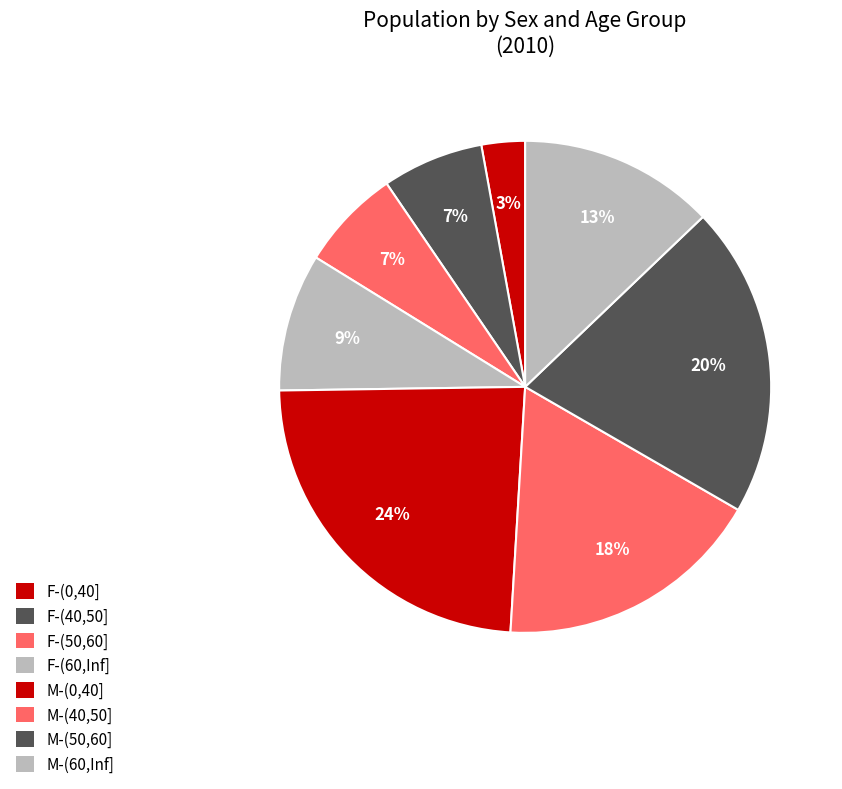

Approximately how many times larger is the value at F-(60,Inf] compared to M-(50,60]?

0.4